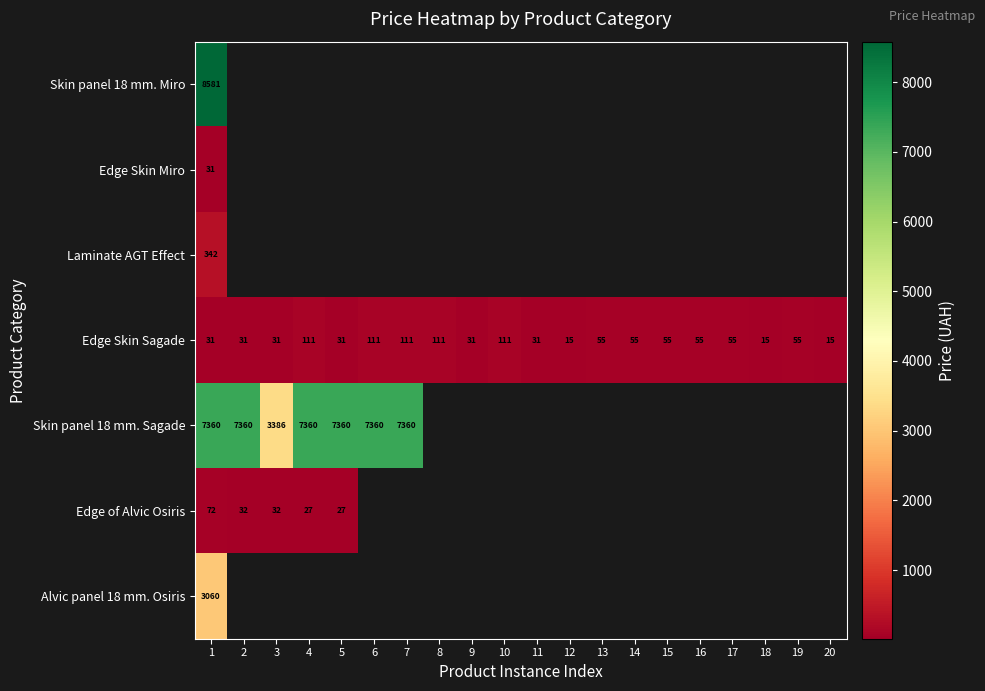

What is the minimum value for Edge of Alvic Osiris?

26.7